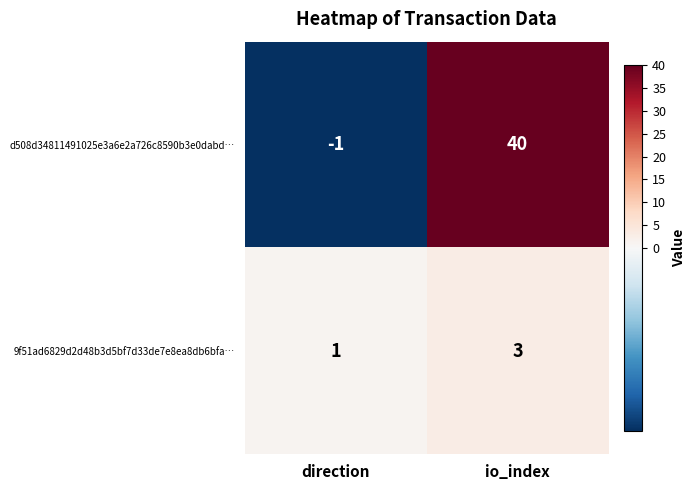

How many series are shown in this chart?

2